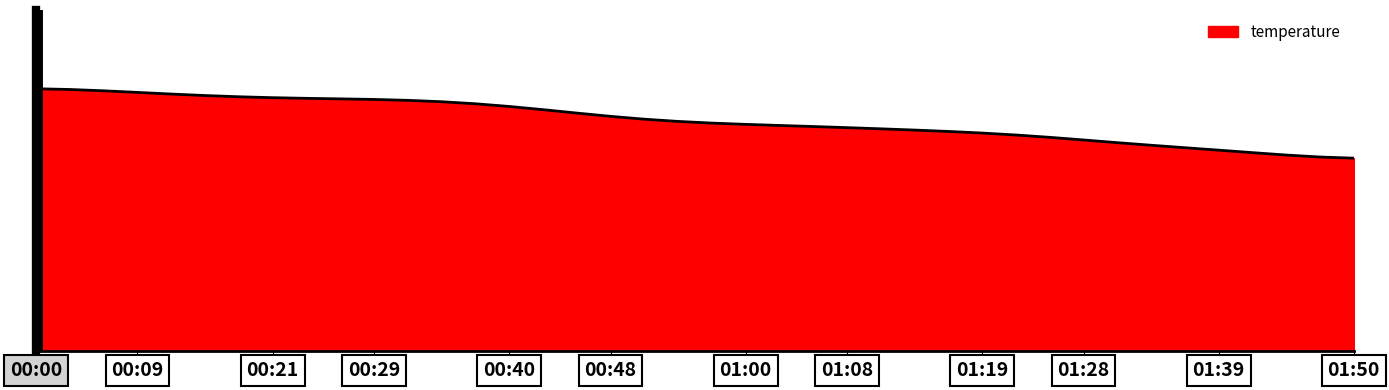

Does the chart display data point markers on the line(s)?

No